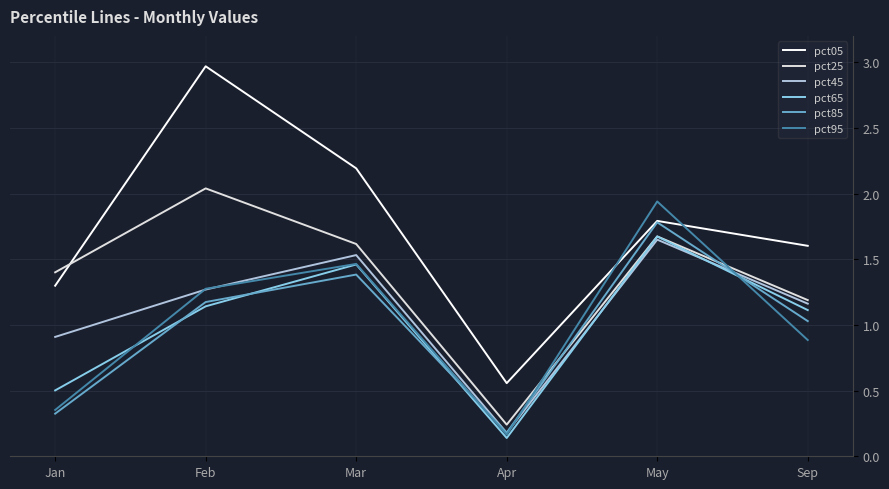

True or false: pct25 has more than 0 points higher than both neighbors.

True